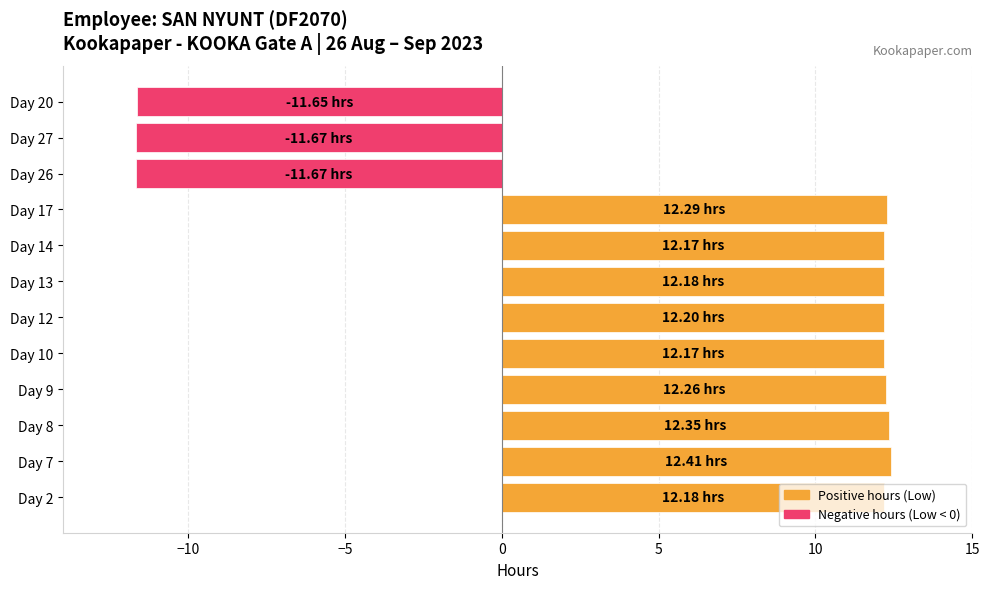

What is the sum of all values?

75.2